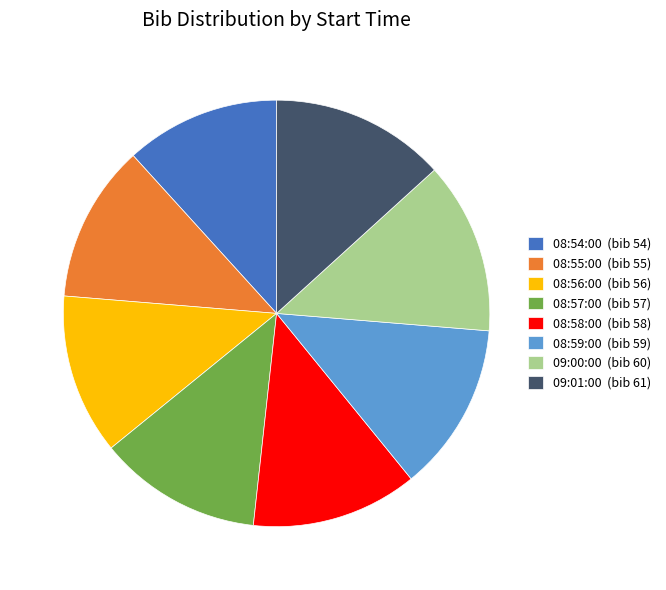

True or false: 09:01:00 accounts for 21% of the total.

False